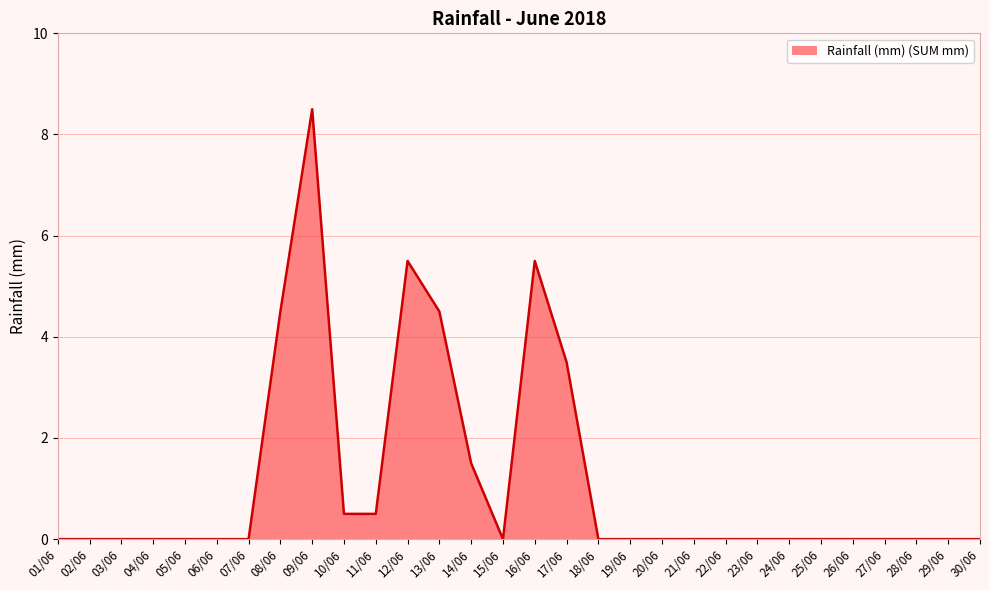

Between 25/06 and 13/06, which is larger?

13/06